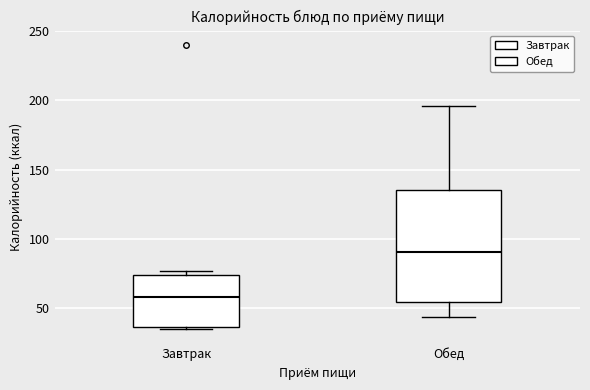

Which box's median line is the highest?

Обед